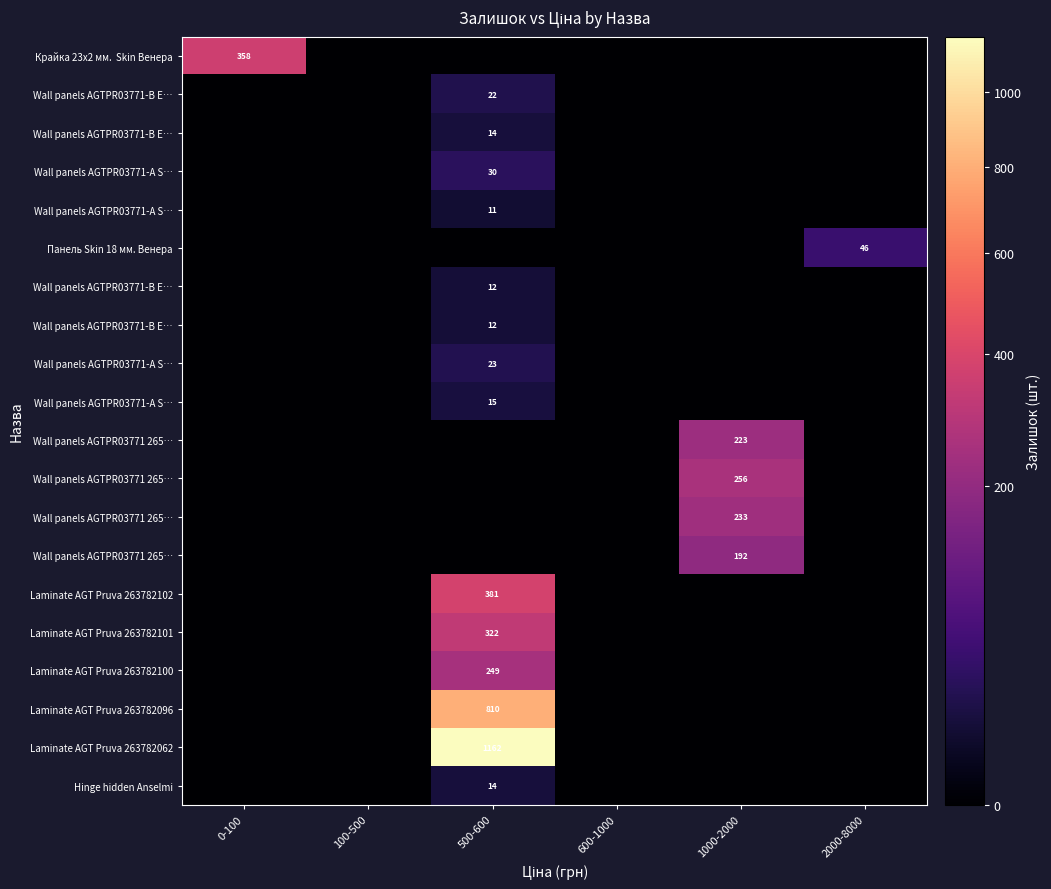

At which category does the chart reach its peak across all series?

500-600